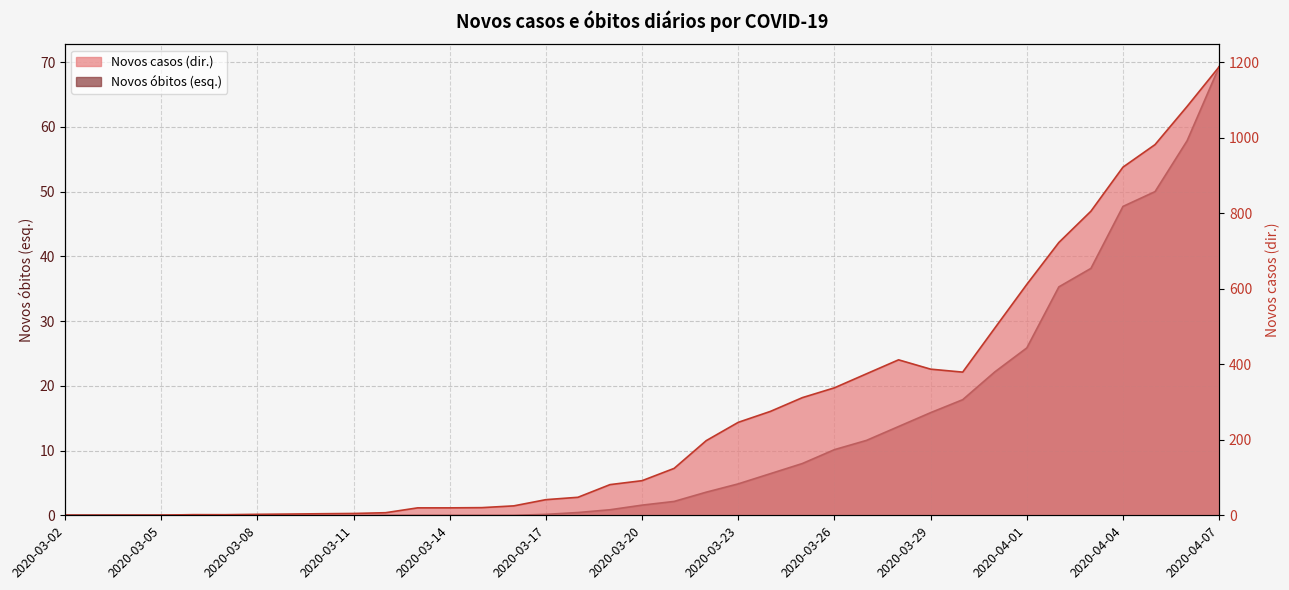

True or false: Novos óbitos (esq.) and Novos casos (dir.) cross at least once.

False